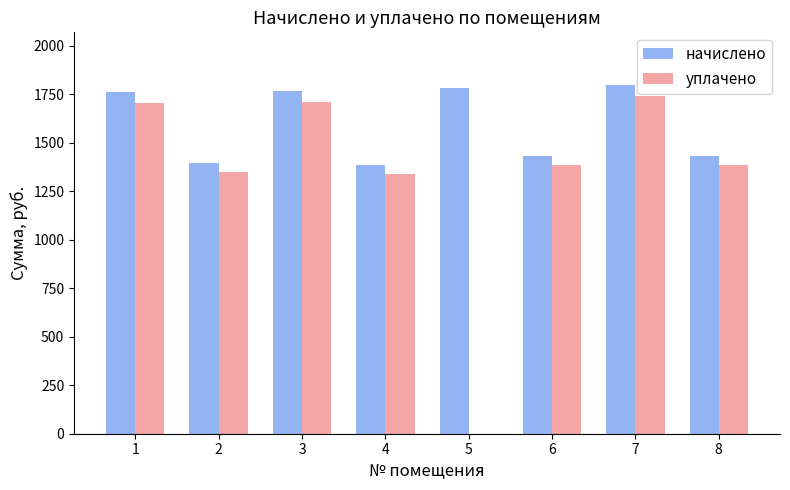

Is the value of уплачено at 1 greater than the value of начислено at 7?

No